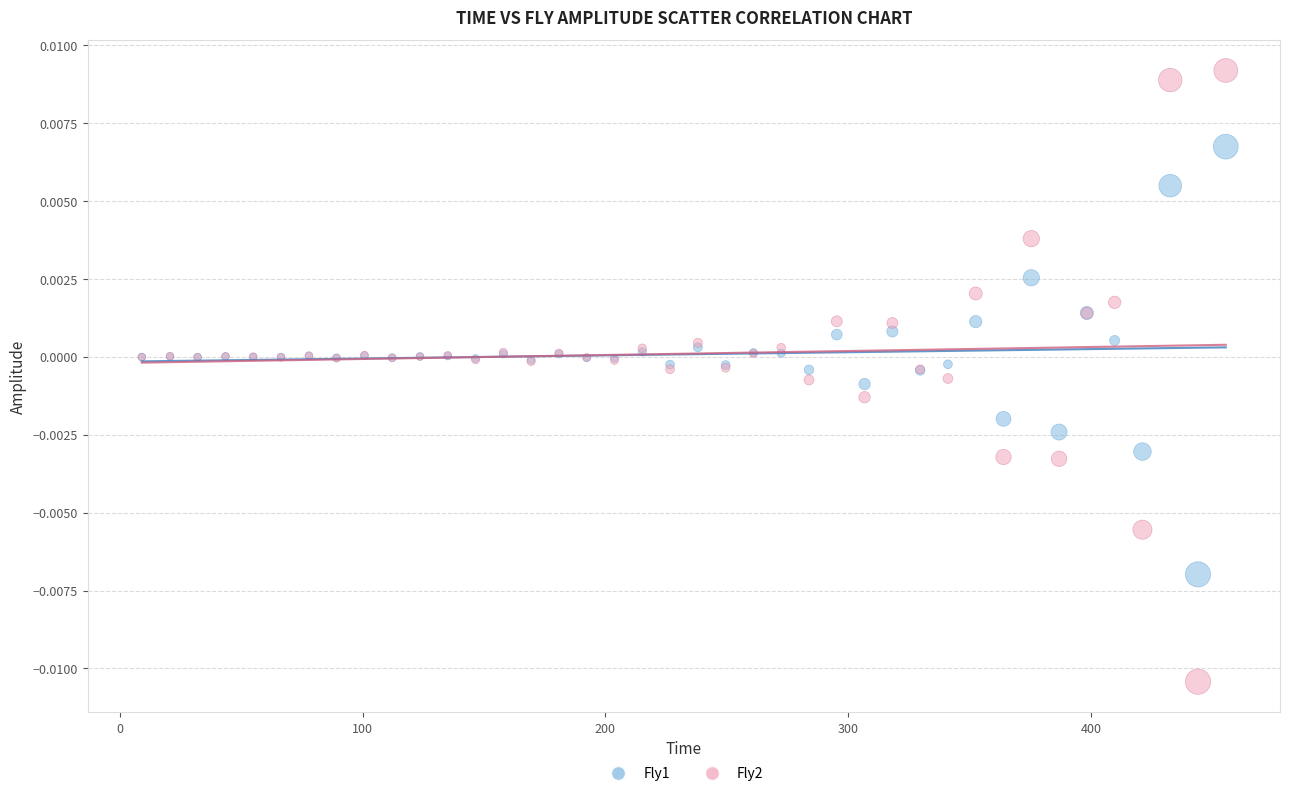

What are all the series names shown in the legend?

Fly1, Fly2